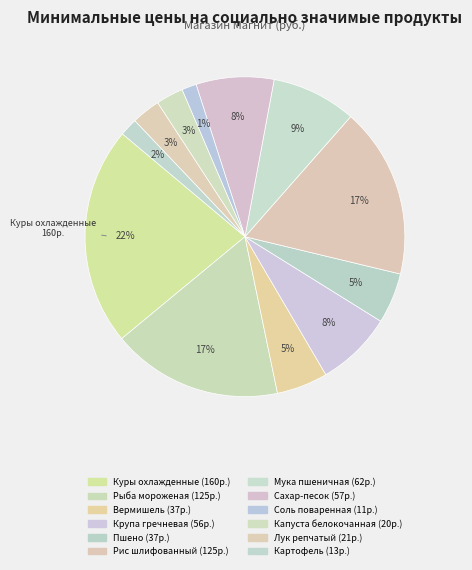

Count the number of slices in the pie.

12